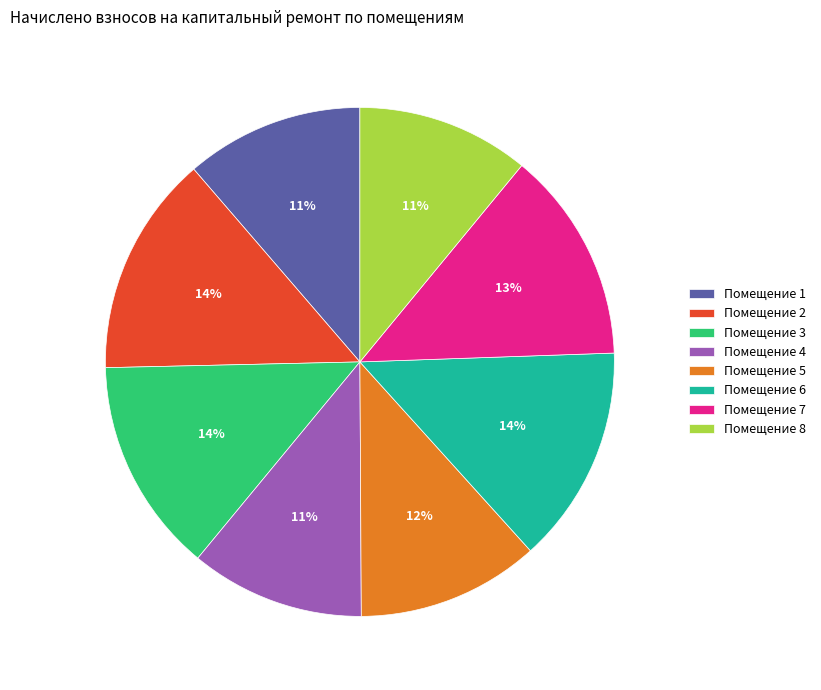

To the nearest percent, what portion does Помещение 6 represent?

14%